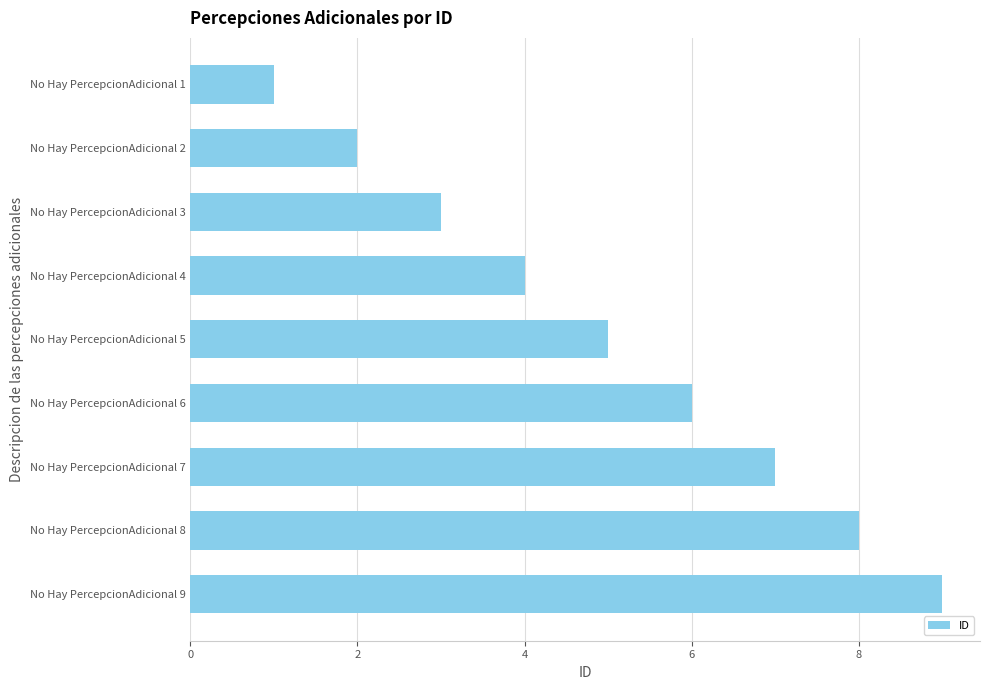

Which category has the highest value across all series?

No Hay PercepcionAdicional 9